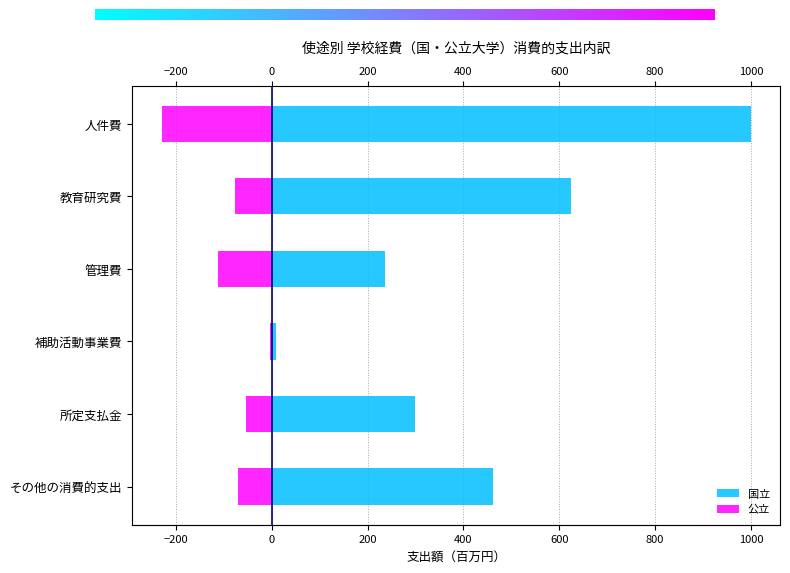

At which category does the chart reach its minimum across all series?

人件費